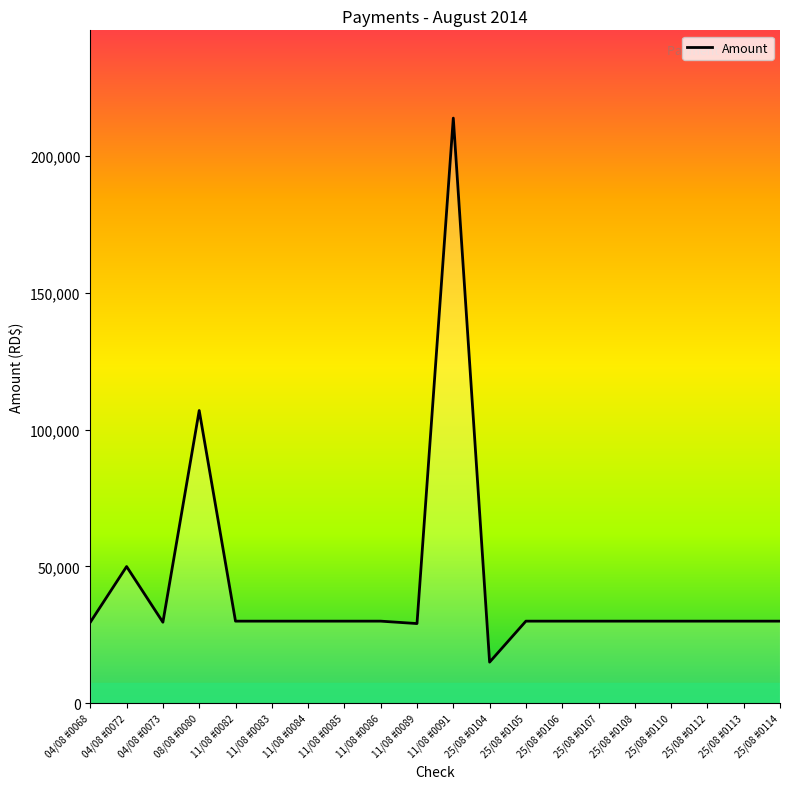

Between 11/08 #0083 and 25/08 #0104, which is larger?

11/08 #0083